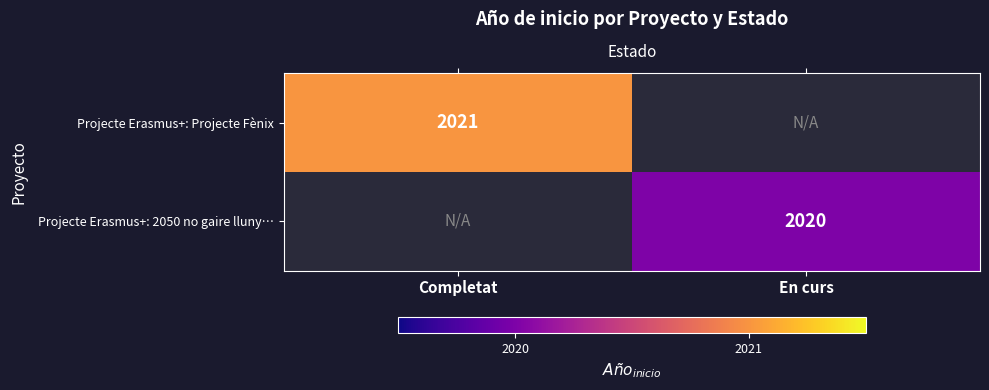

Is the value of Projecte Erasmus+: 2050 no gaire lluny… at En curs greater than the value of Projecte Erasmus+: Projecte Fènix at Completat?

No